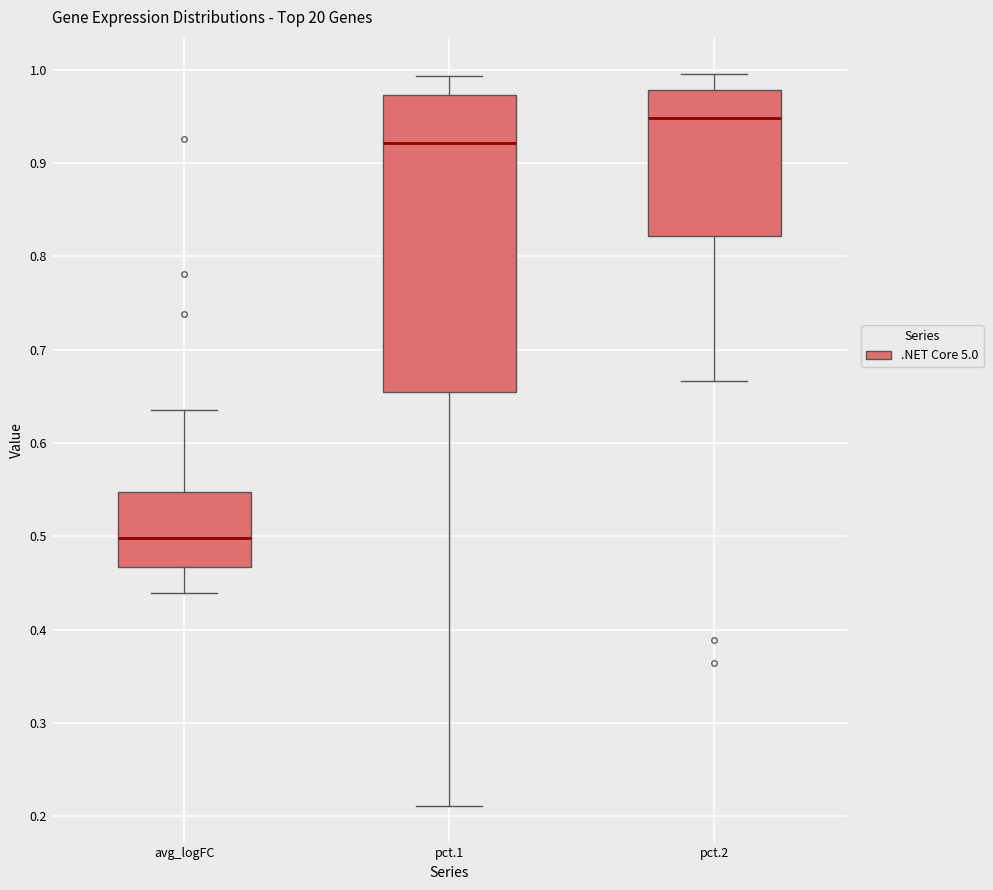

Which box's median line is the lowest?

avg_logFC